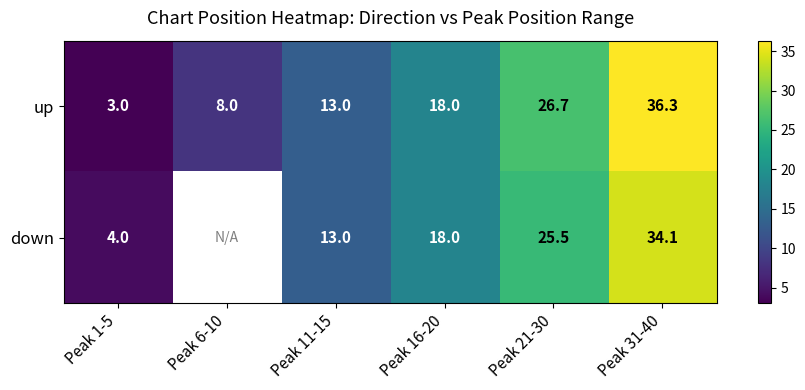

What value does the up series have at Peak 1-5?

3.0